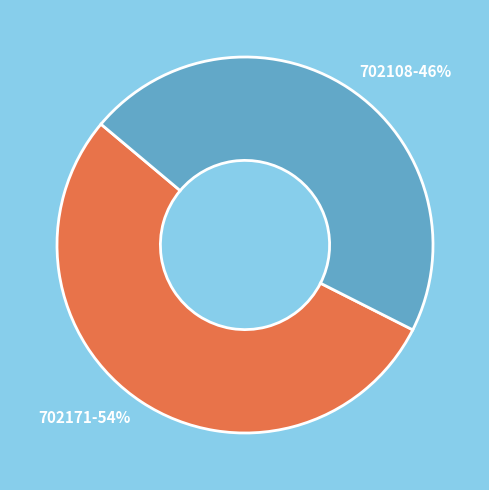

What percentage is the 702171 slice, to the nearest percent?

54%